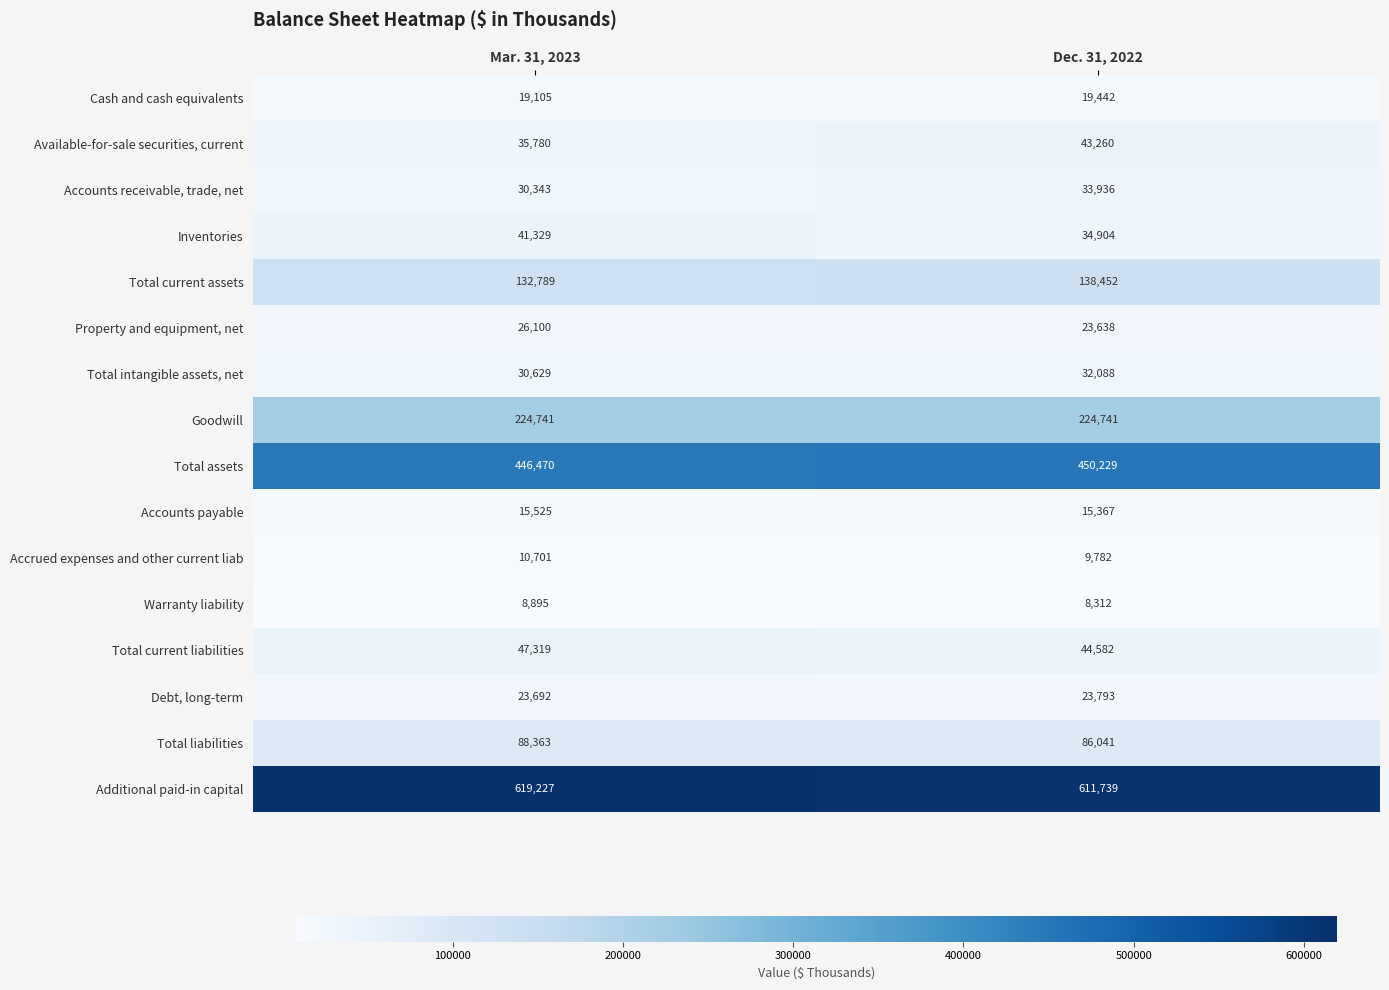

What is the difference between the maximum and minimum values in the Property and equipment, net series?

2462